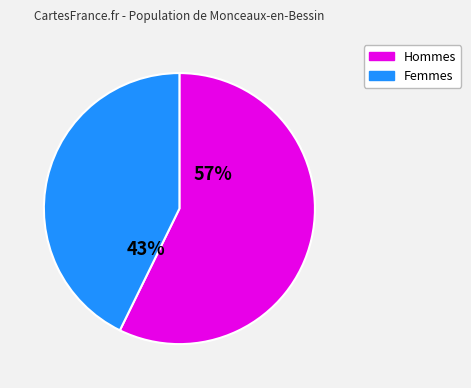

To the nearest percent, what is the average slice percentage?

50%